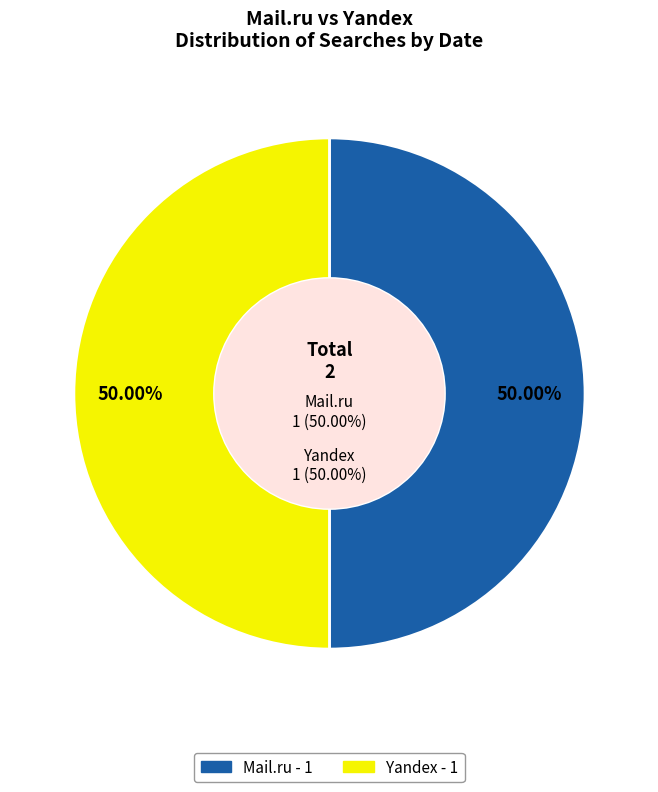

To the nearest percent, what is the combined percentage of Mail.ru (2010-02-14) and Yandex (2011-04-10)?

100%